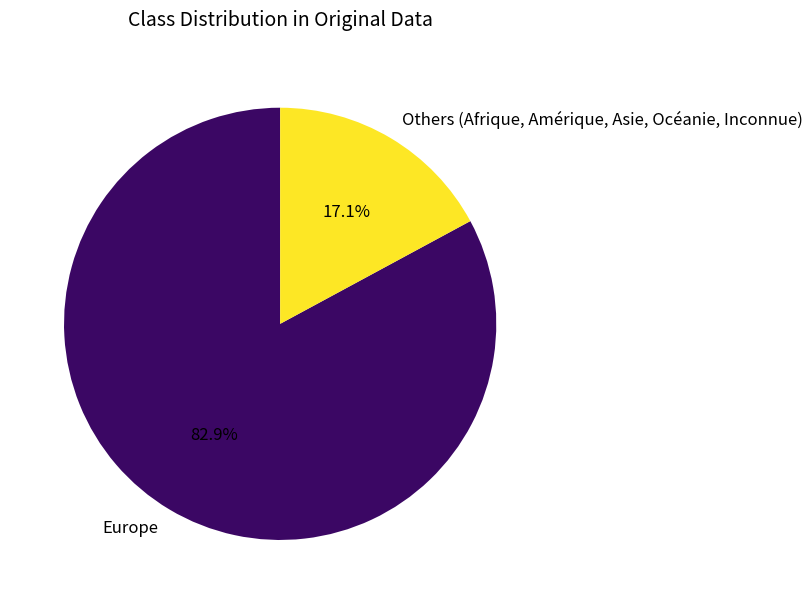

Which category has the biggest portion of the pie?

Europe